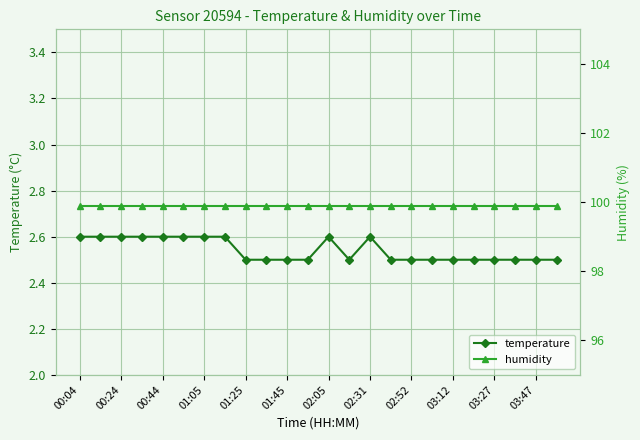

What is the maximum value shown in the chart?

99.9